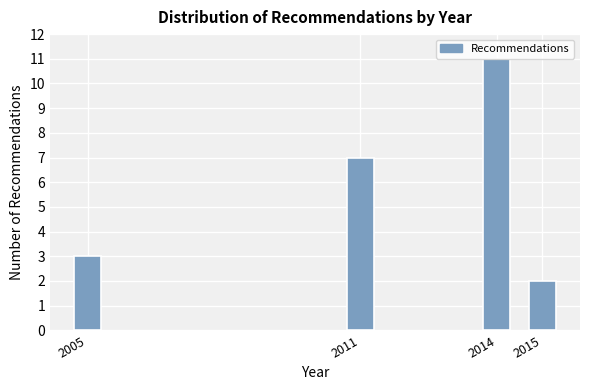

Reading left to right, extract all data points from this chart.

2005=3	2011=7	2014=11	2015=2